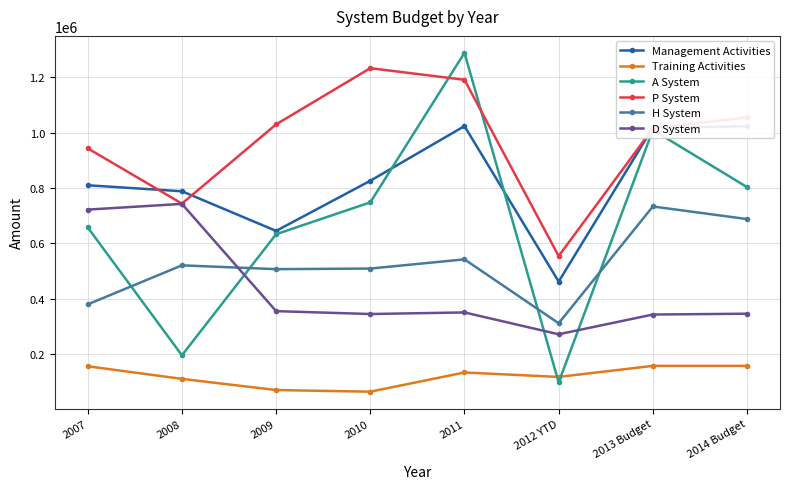

What is the difference between the P System values at 2010 and 2007?

289687